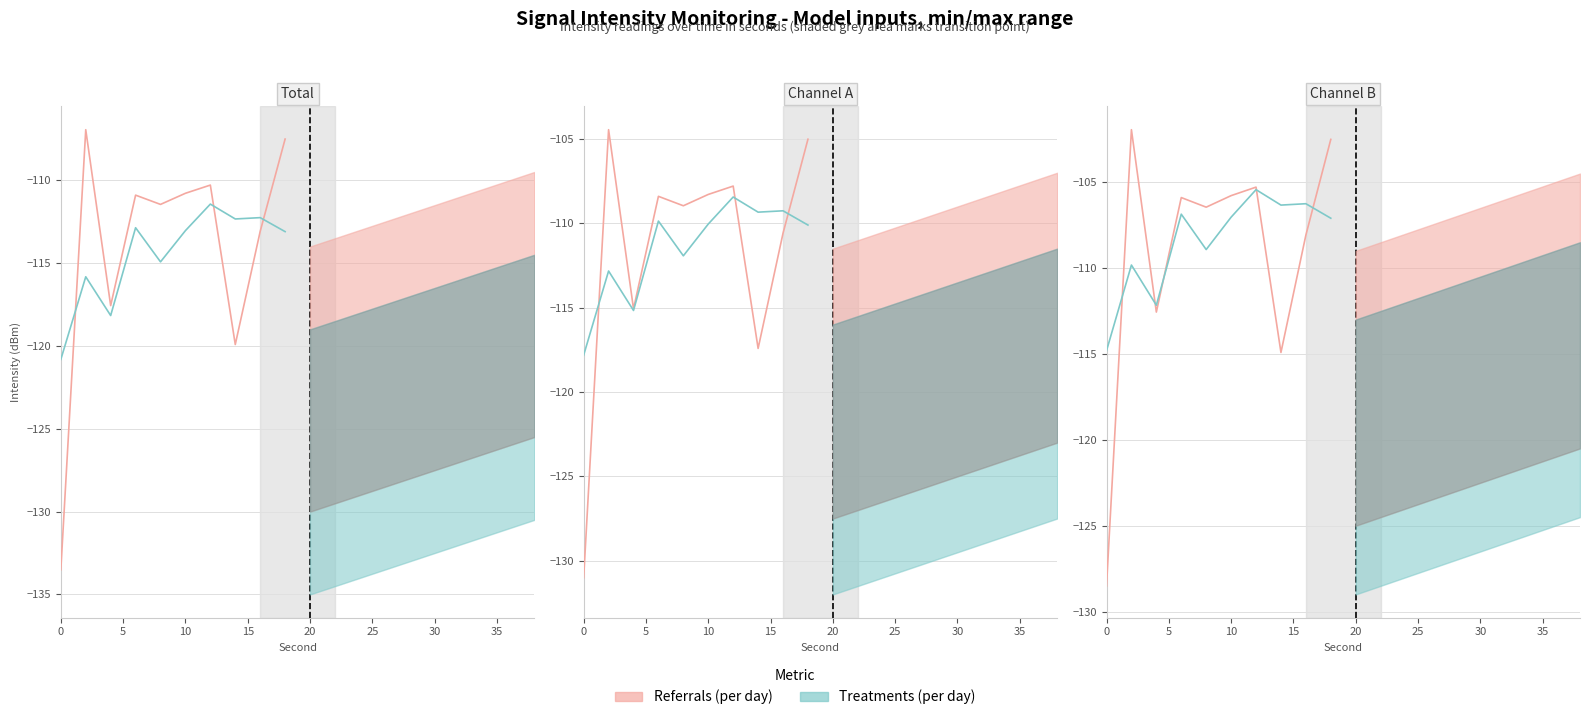

Is this an area chart (filled region under the line)?

No